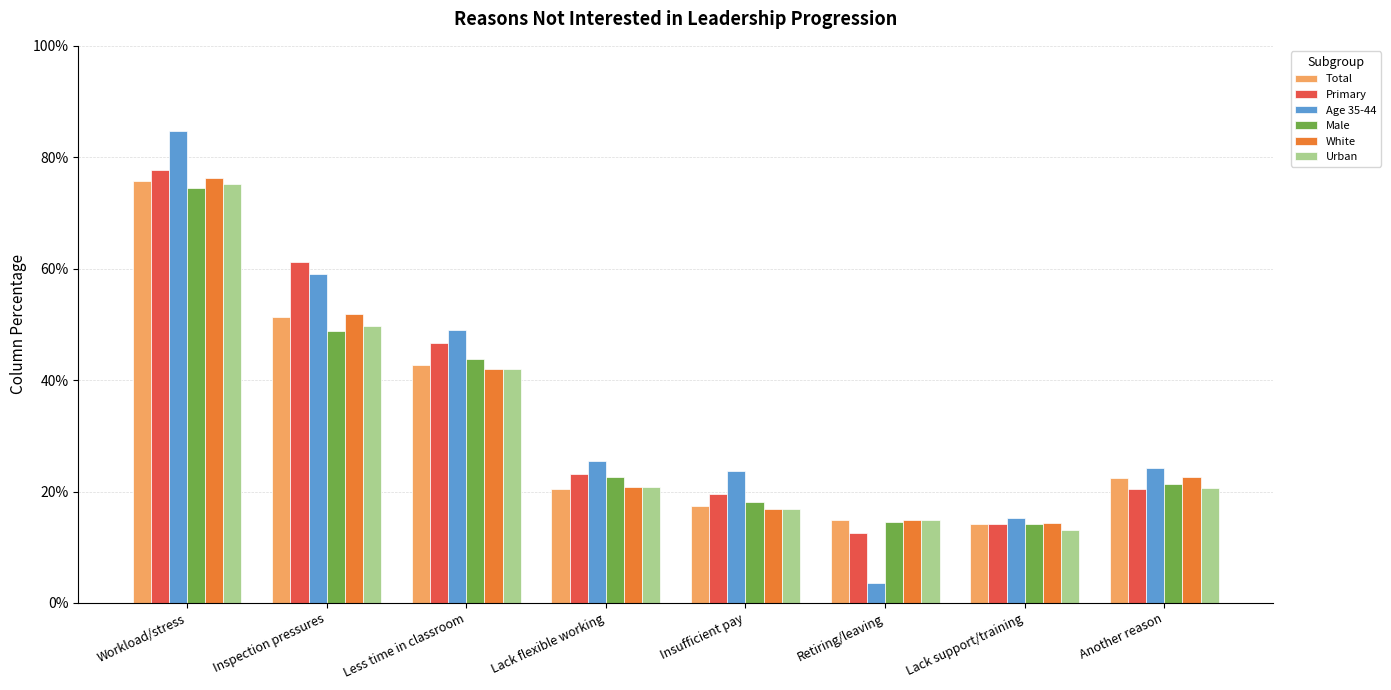

Does the chart contain any negative values?

No